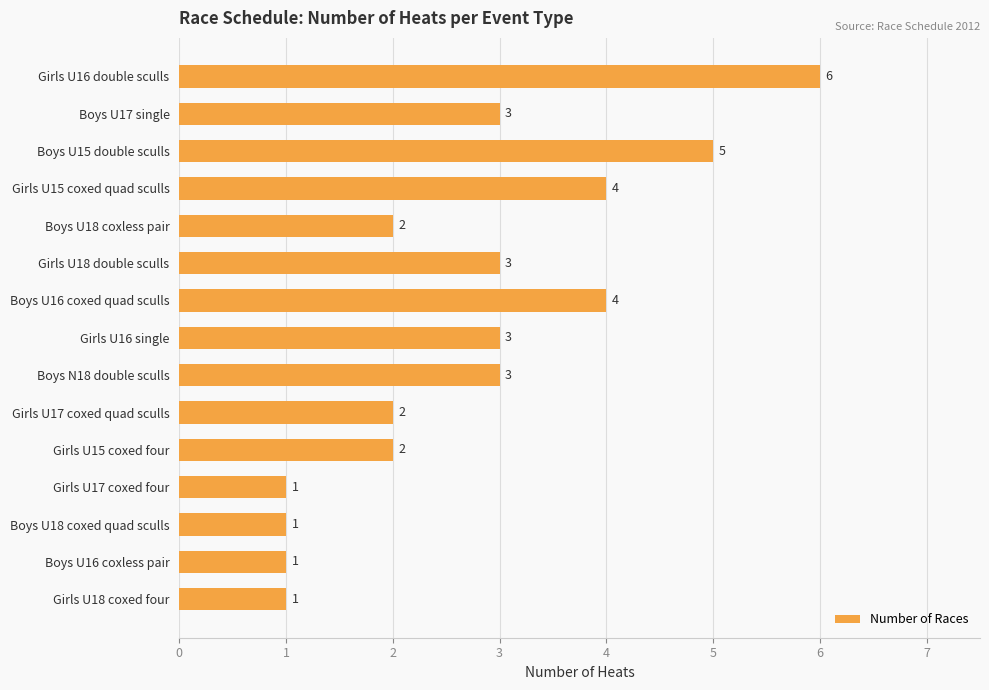

What is the label of the 1st bar from the bottom?

Girls U18 coxed four